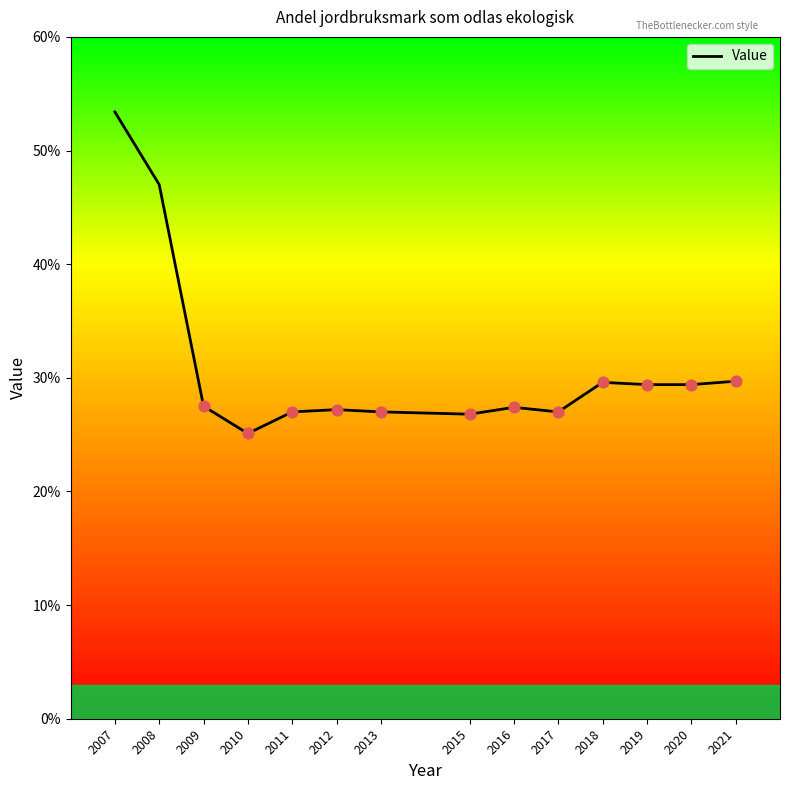

What is the ratio of the value at 2013 to the value at 2020?

0.9